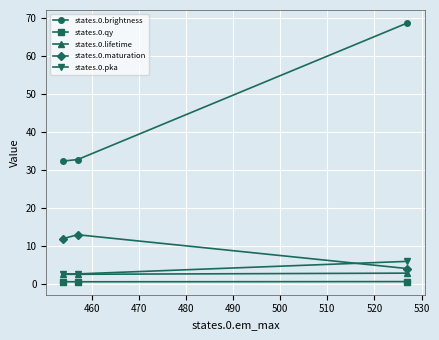

What is the greatest value displayed?

68.7